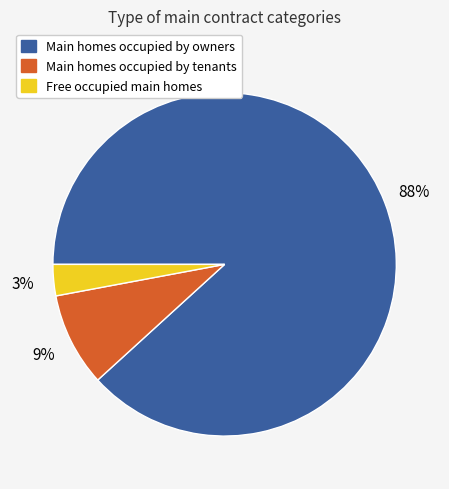

To the nearest percent, what is the average slice percentage?

33%